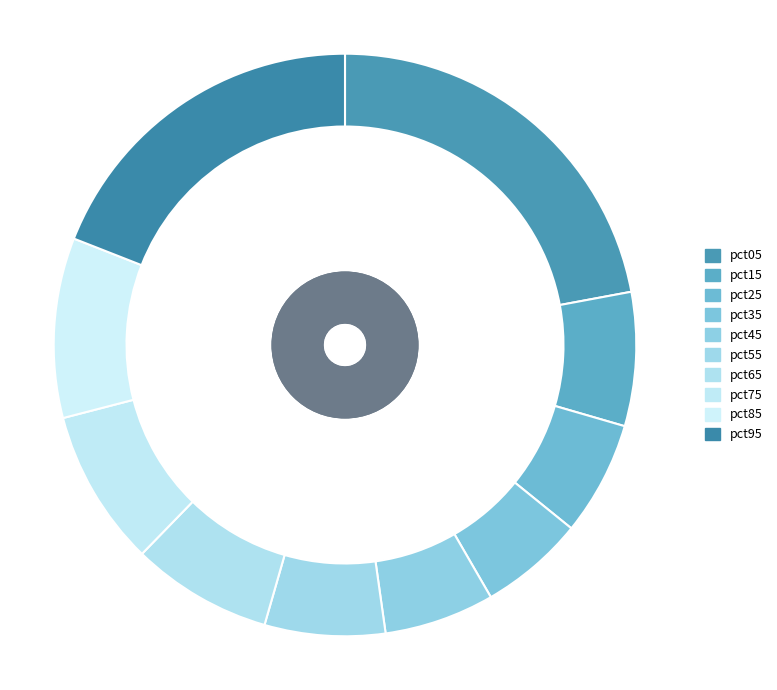

What percentage is the pct85 slice, to the nearest percent?

10%